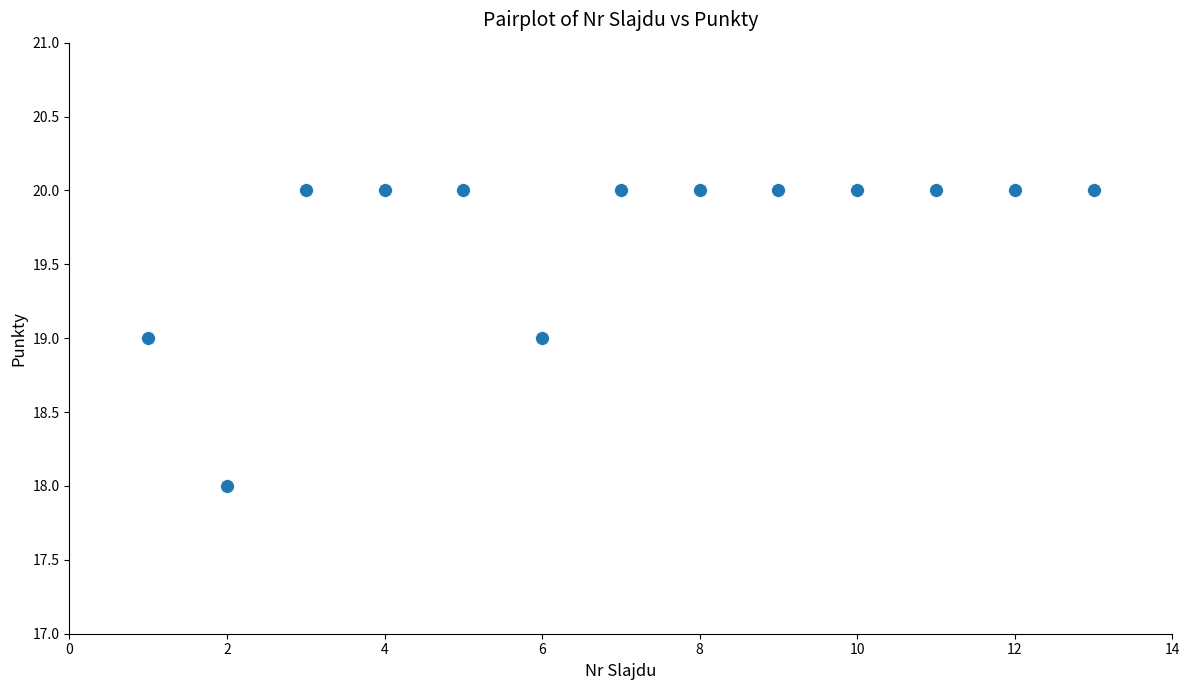

What is the range of X values (max minus min)?

12